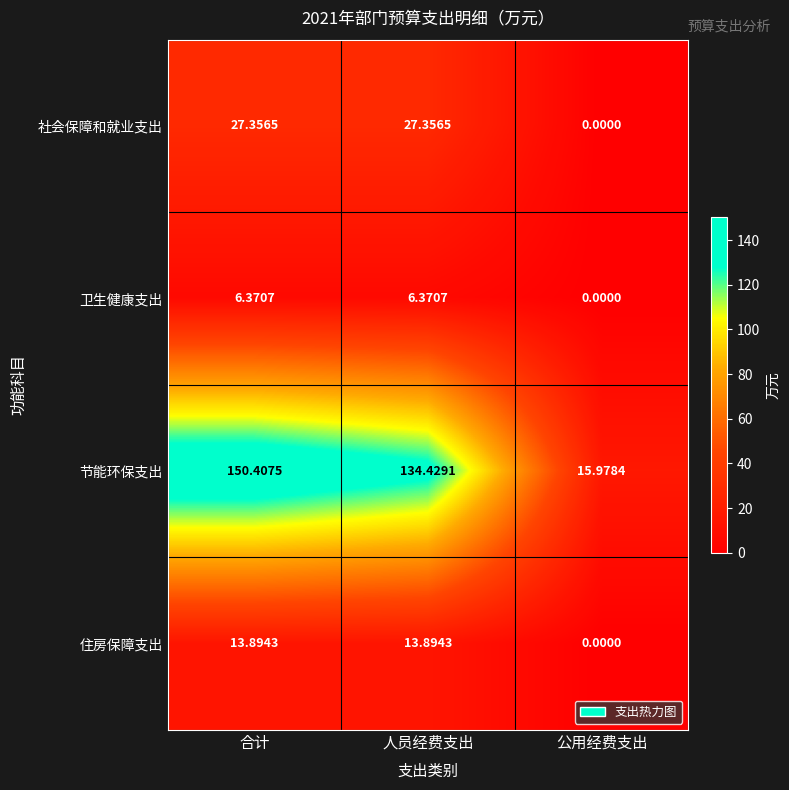

Where is 卫生健康支出 nearest to the value 3?

公用经费支出